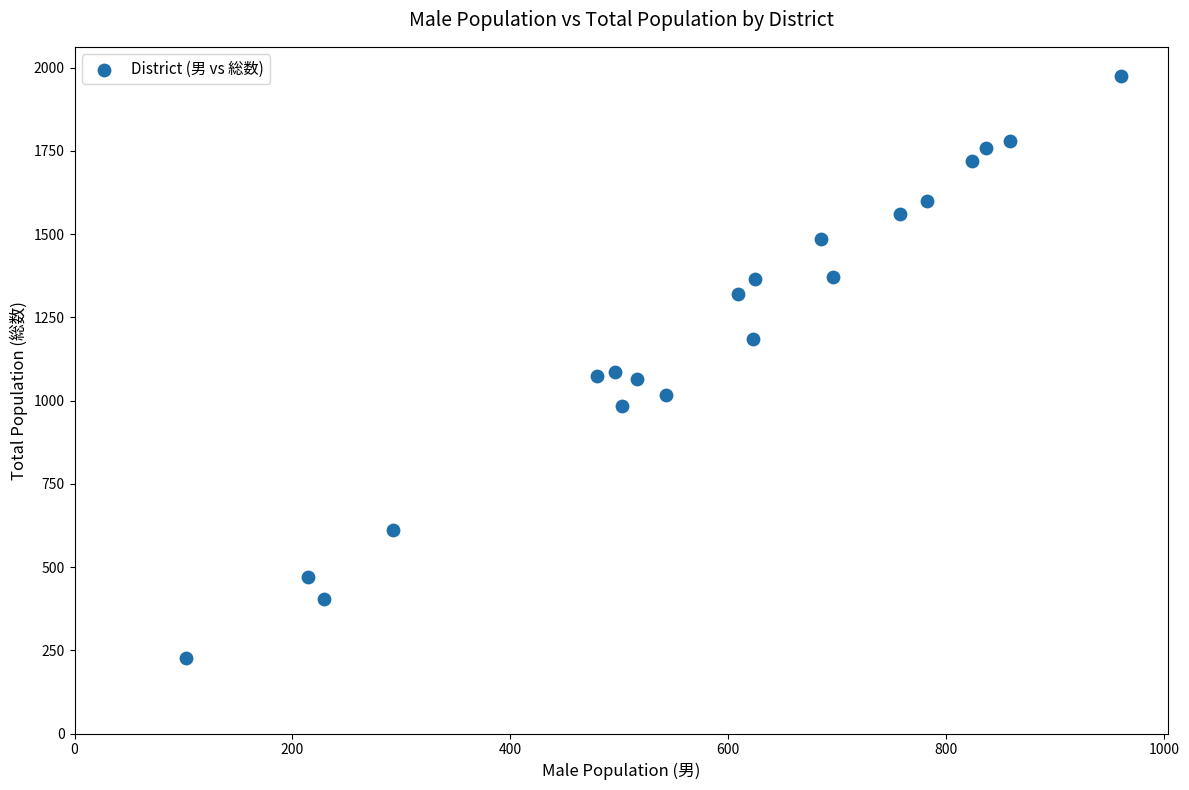

What is the range of X values (max minus min)?

859